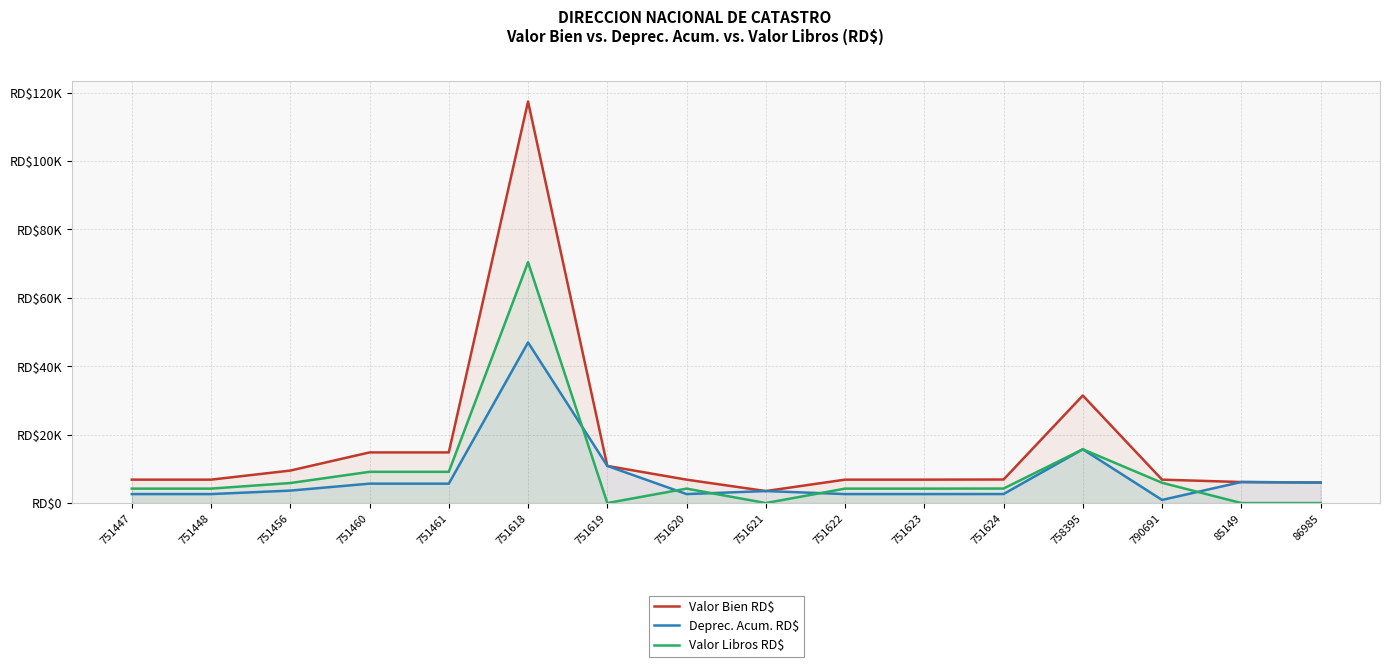

Rank the series at 86985 from lowest to highest value.

Valor Libros RD$, Valor Bien RD$, Deprec. Acum. RD$